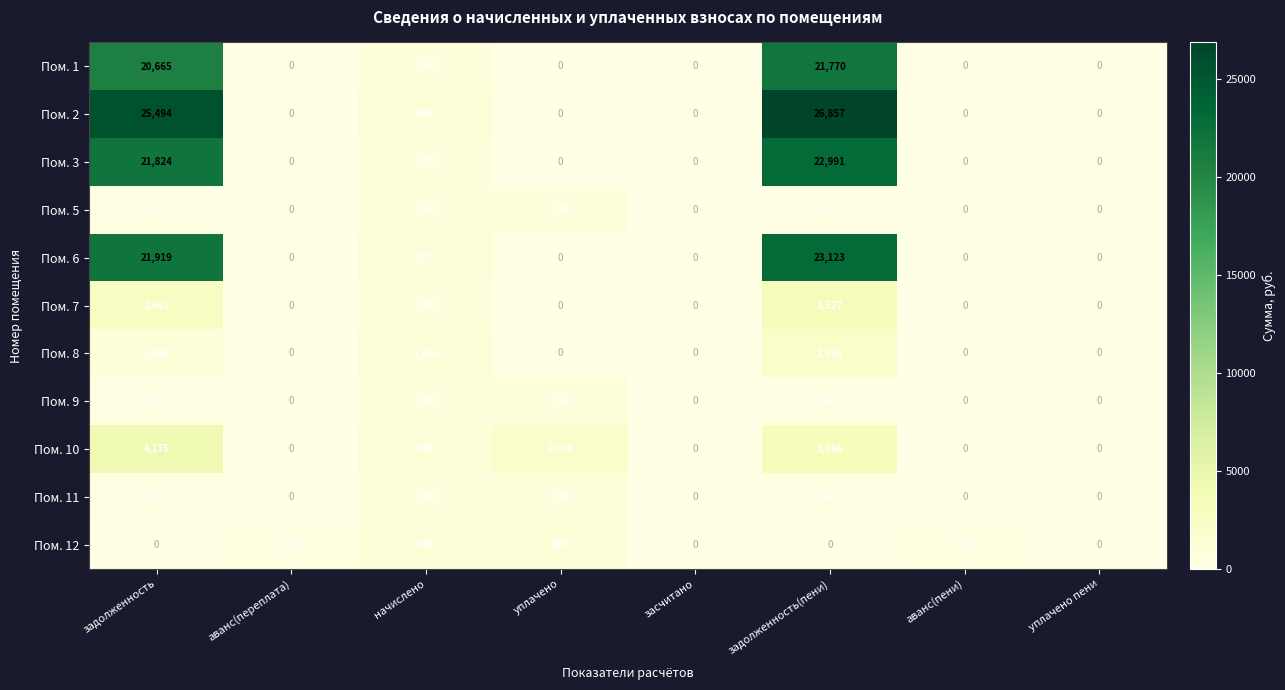

What is the maximum value shown in the chart?

26857